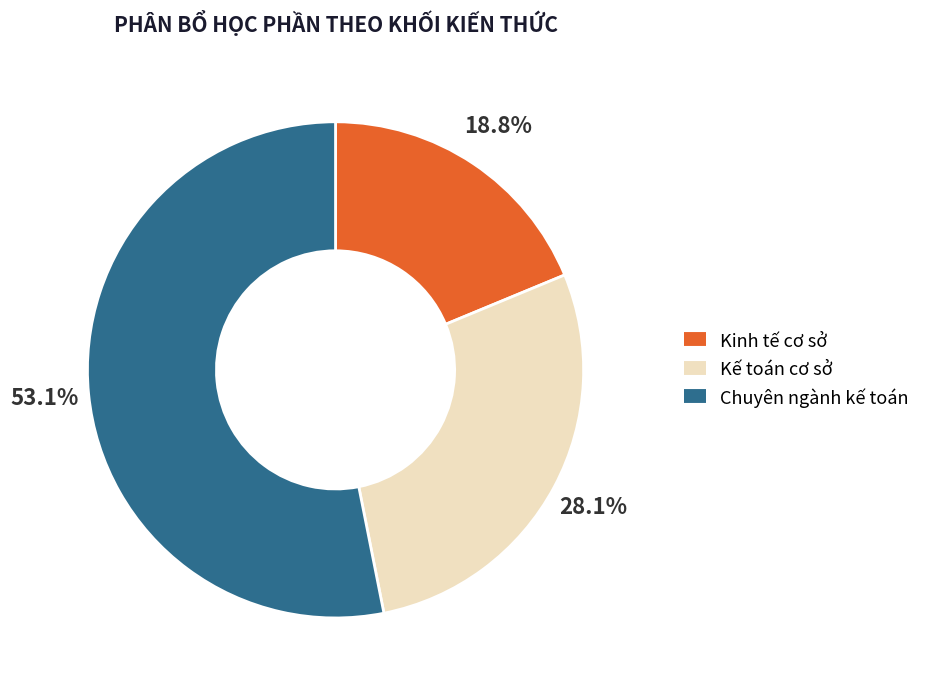

Is there a majority slice in this chart?

Yes